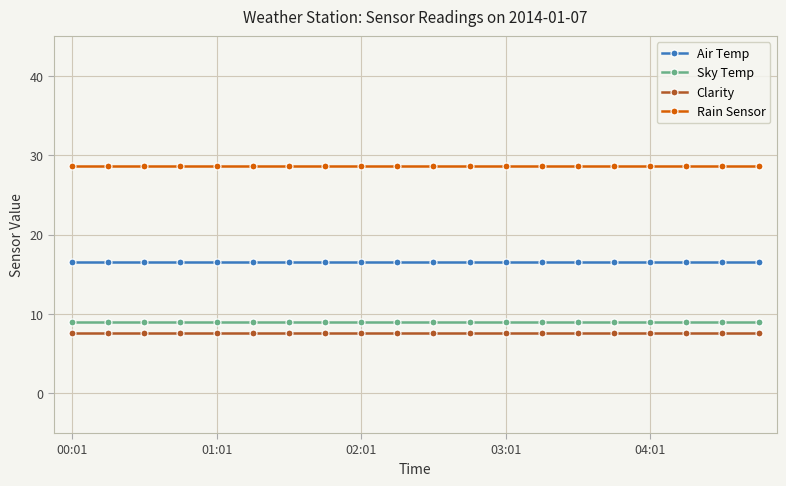

At how many categories does at least one series exceed 20?

20